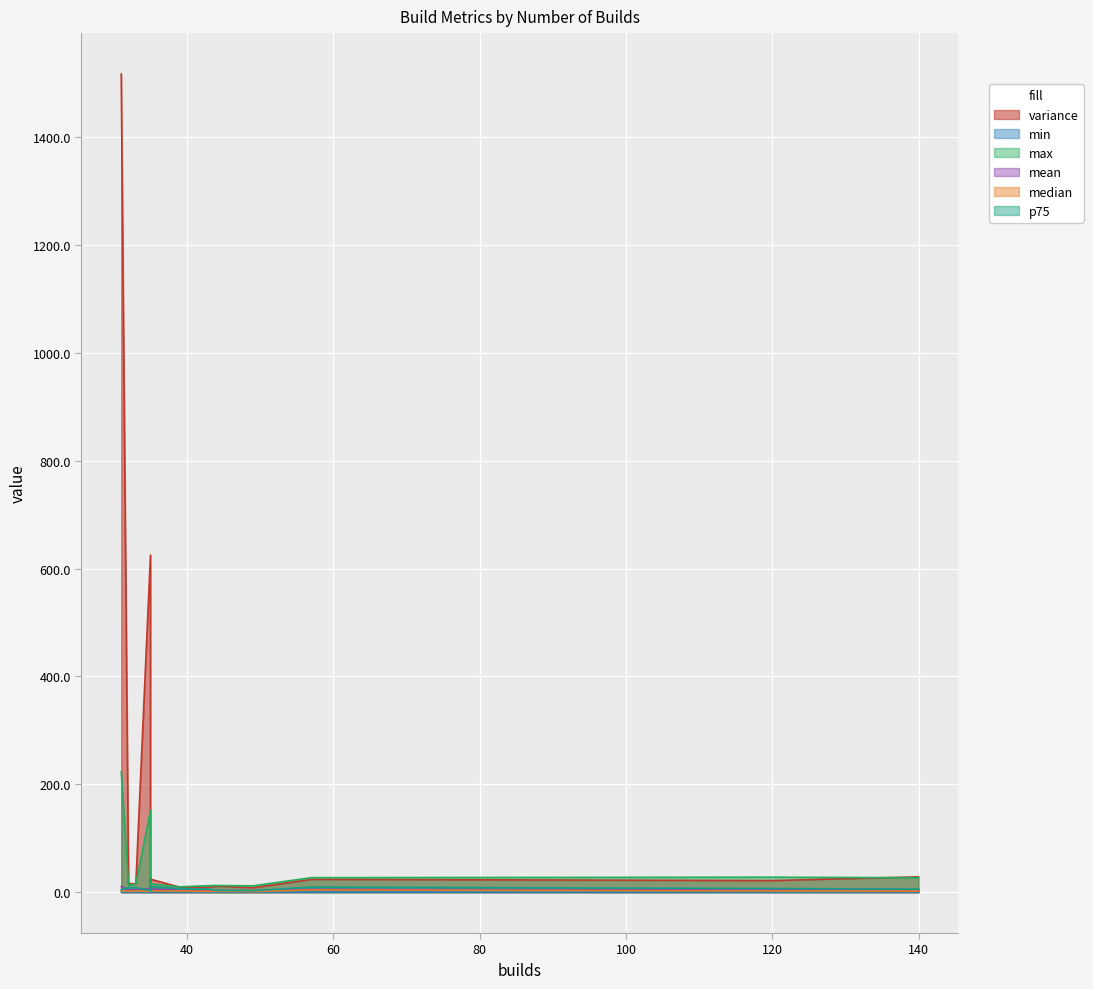

Which has a higher value, 35 or 31?

31